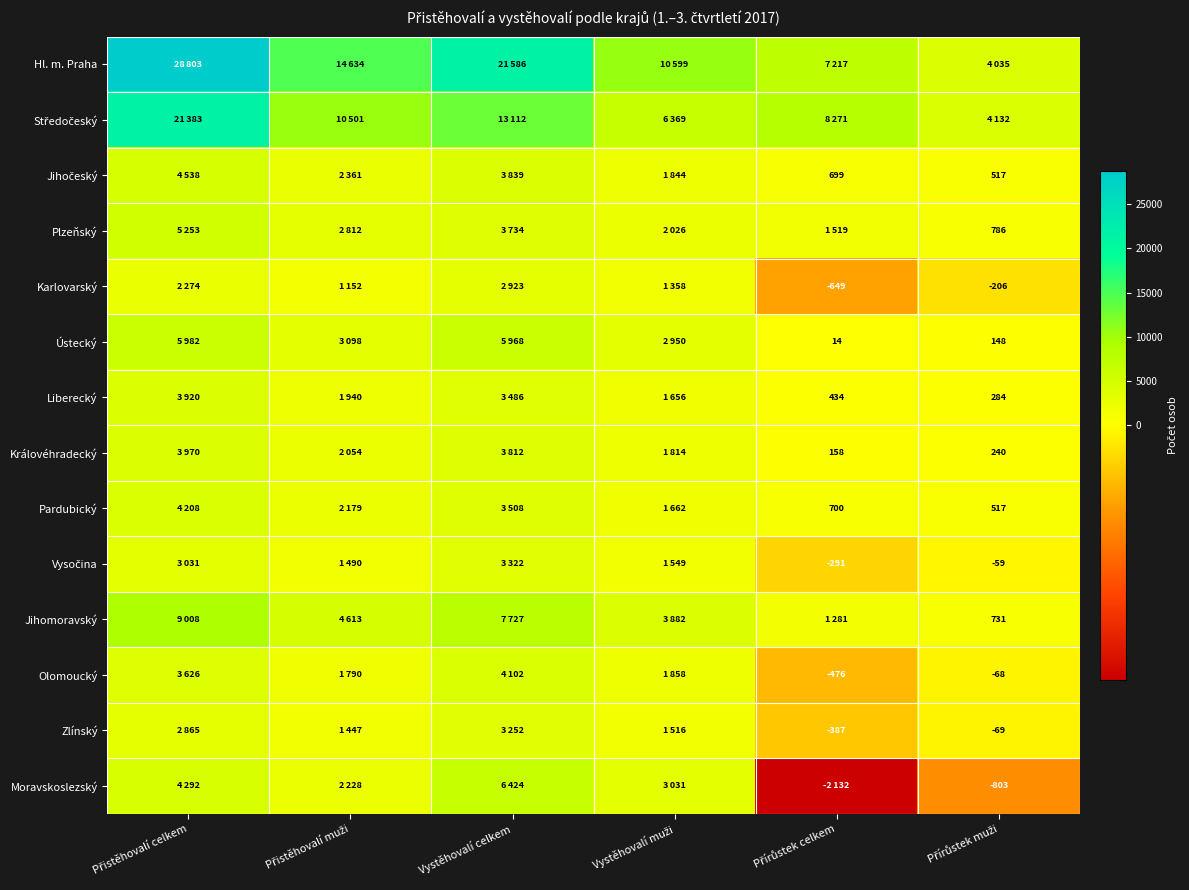

Which series has the largest total across all categories?

Hl. m. Praha